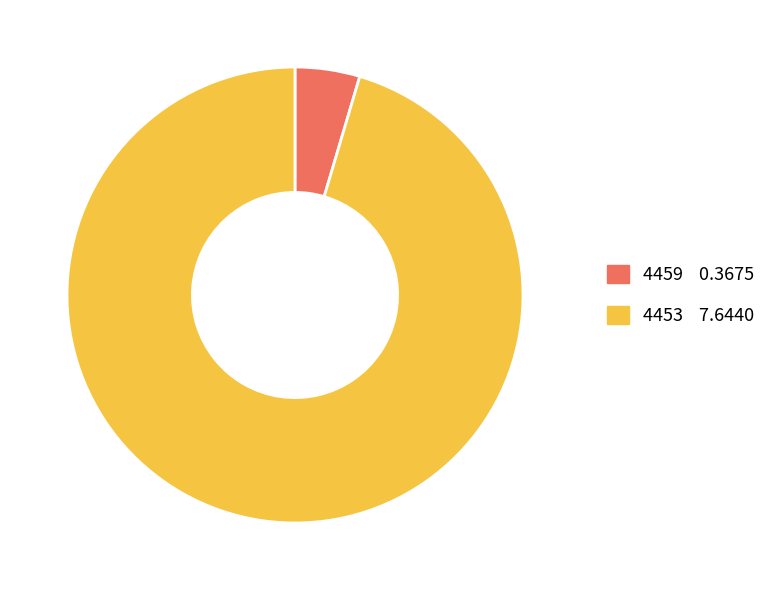

Combined, do 4453 and 4459 account for over 50%?

Yes